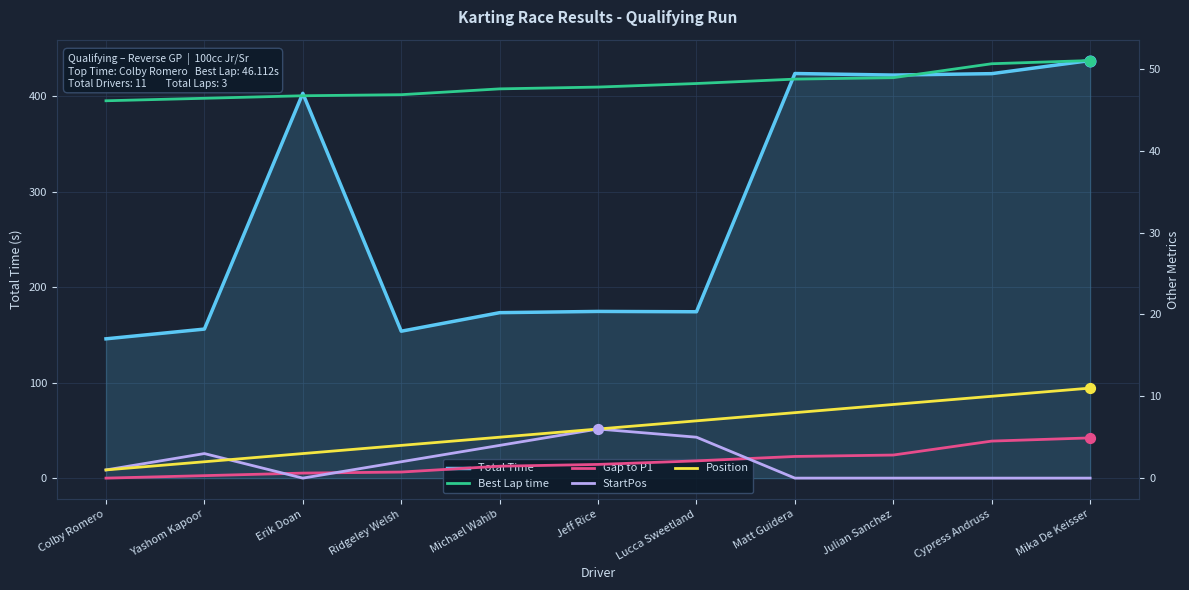

What is the total value across all series at Julian Sanchez?

483.1